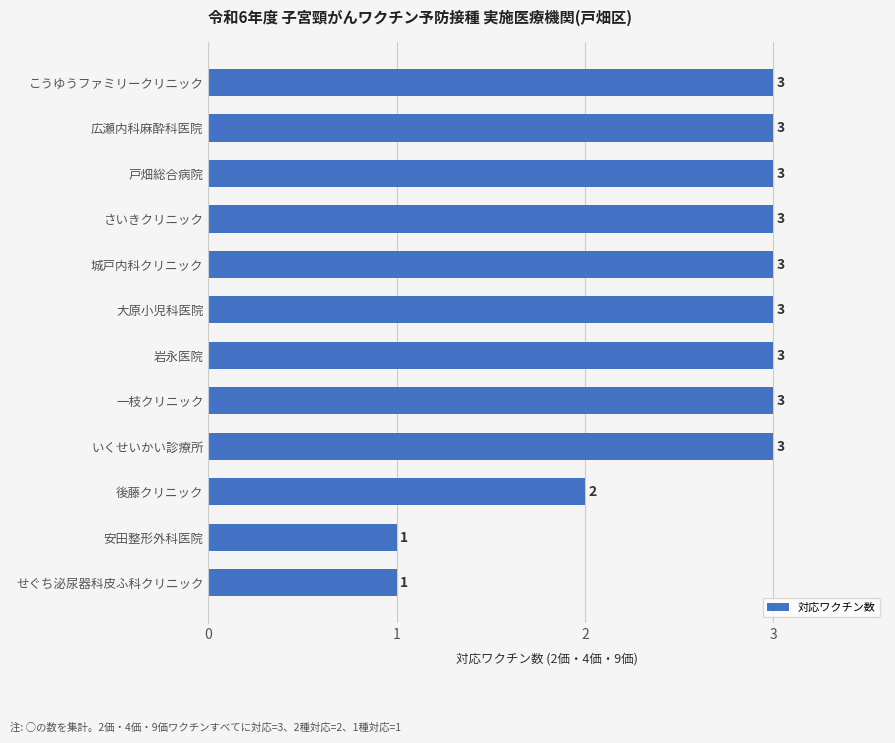

Approximately how many times larger is the value at 大原小児科医院 compared to こうゆうファミリークリニック?

1.0